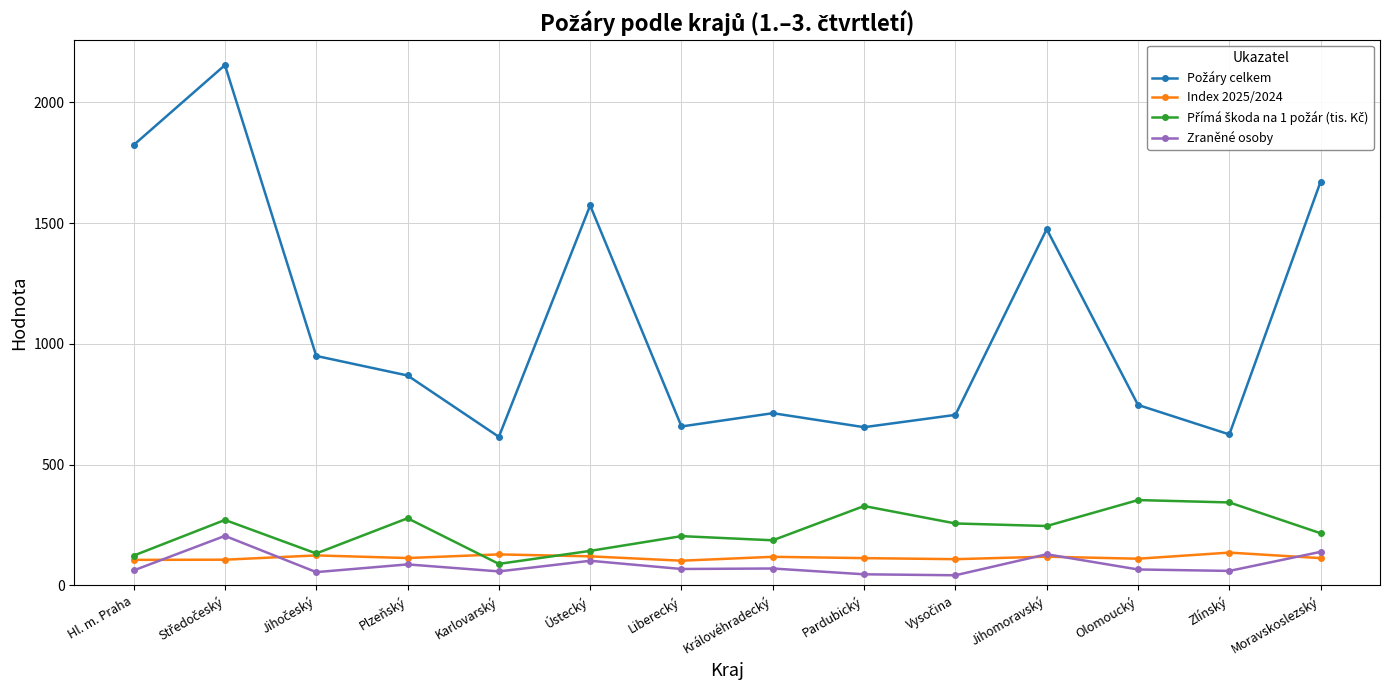

What is the label of the 11th point from the left?

Jihomoravský